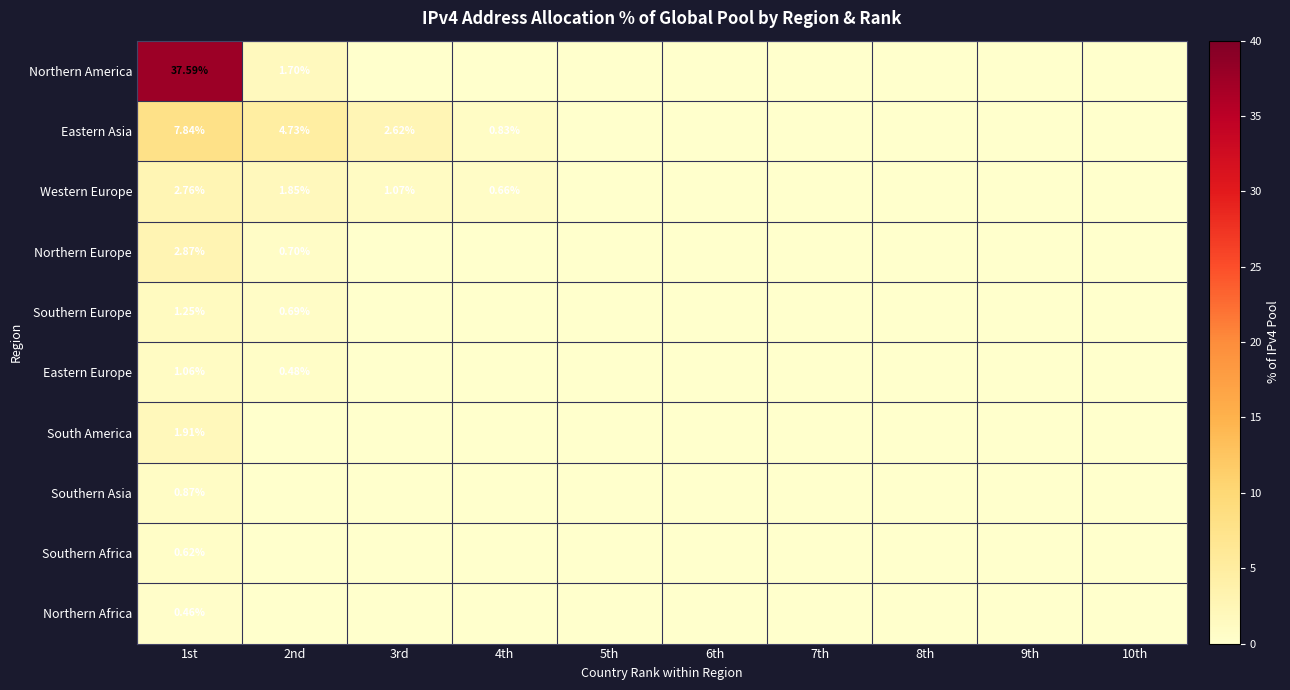

At 1st, list the series in order from largest to smallest.

Northern America, Eastern Asia, Northern Europe, Western Europe, South America, Southern Europe, Eastern Europe, Southern Asia, Southern Africa, Northern Africa